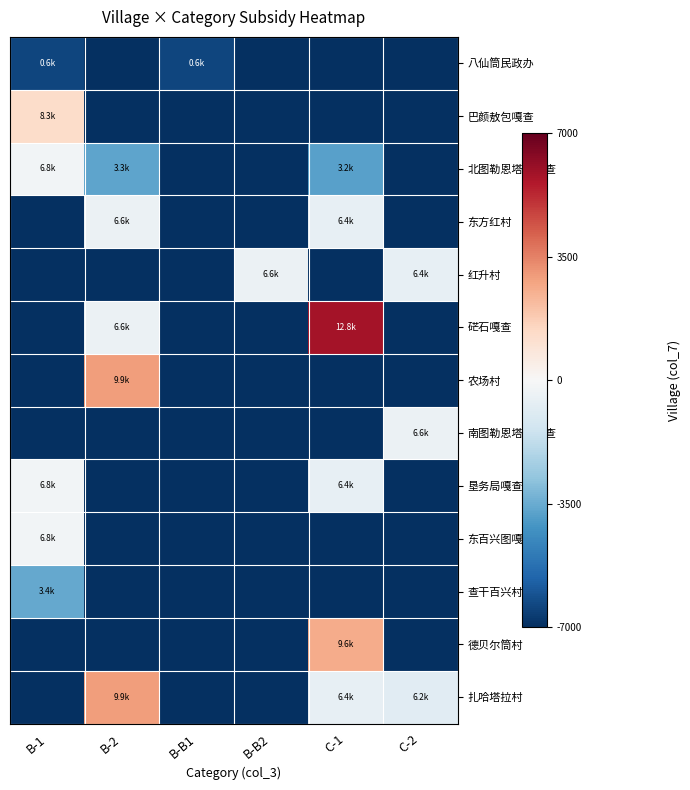

Which series has the largest total across all categories?

扎哈塔拉村